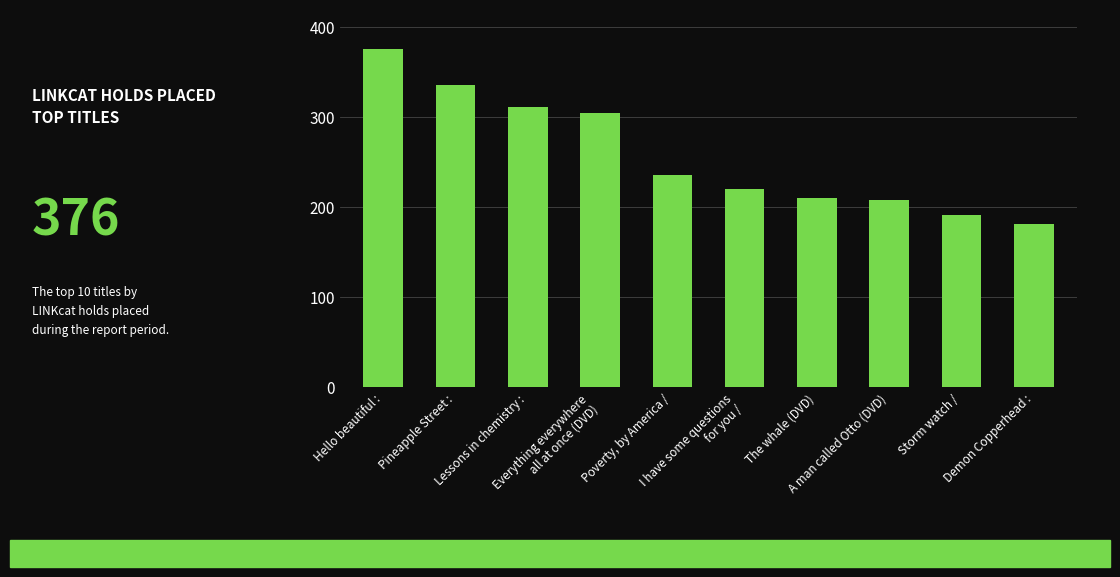

What is the difference between the values at Pineapple Street : and Demon Copperhead :?

155